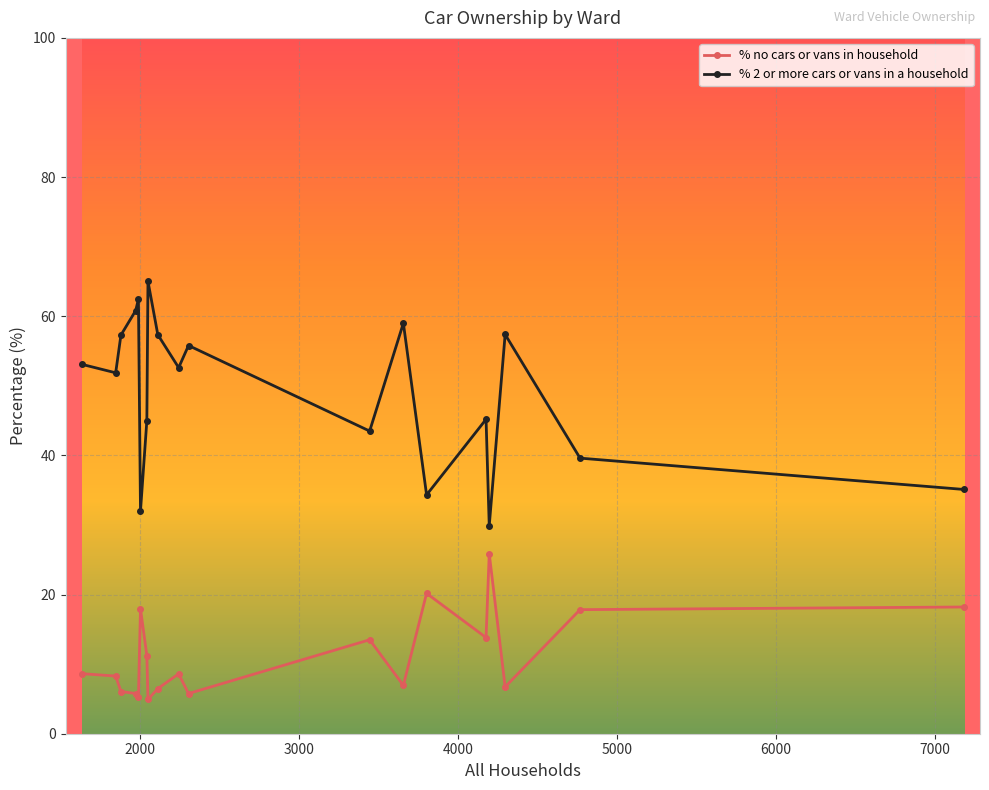

Which series has the largest range (max minus min)?

% 2 or more cars or vans in a household